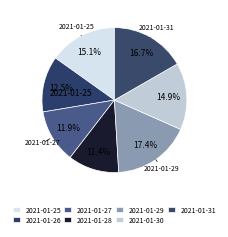

What is the largest slice in the pie chart?

2021-01-29